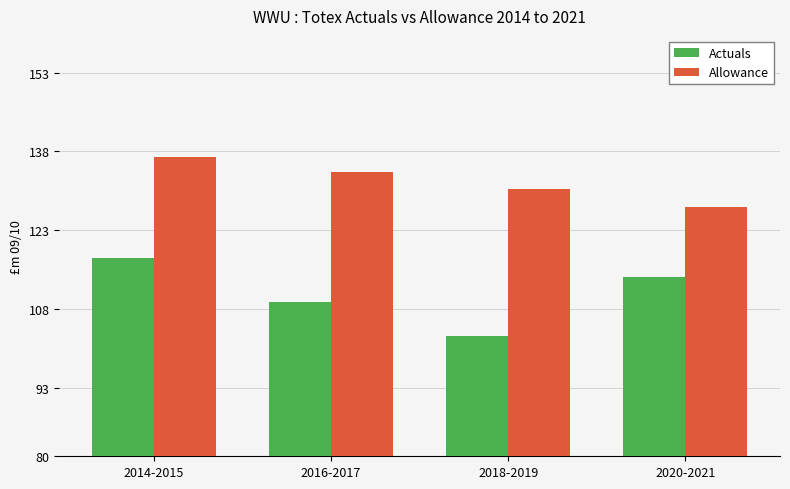

What are all the series names shown in the legend?

Actuals, Allowance